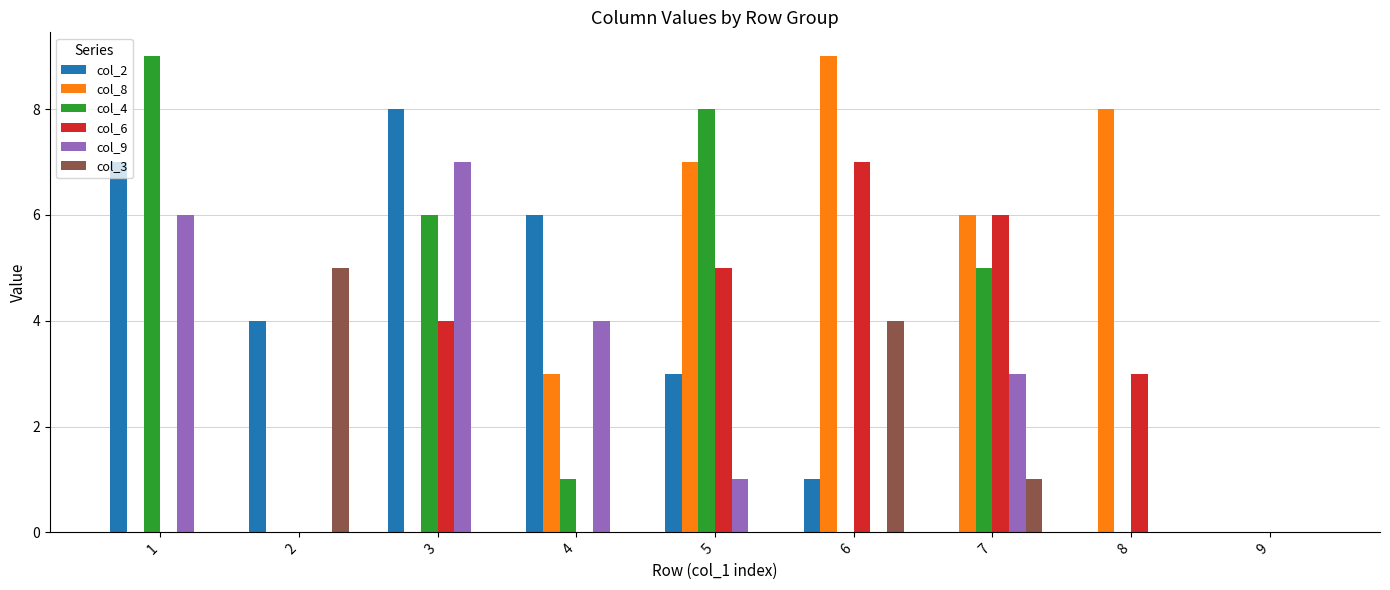

How many distinct data groups are displayed?

6